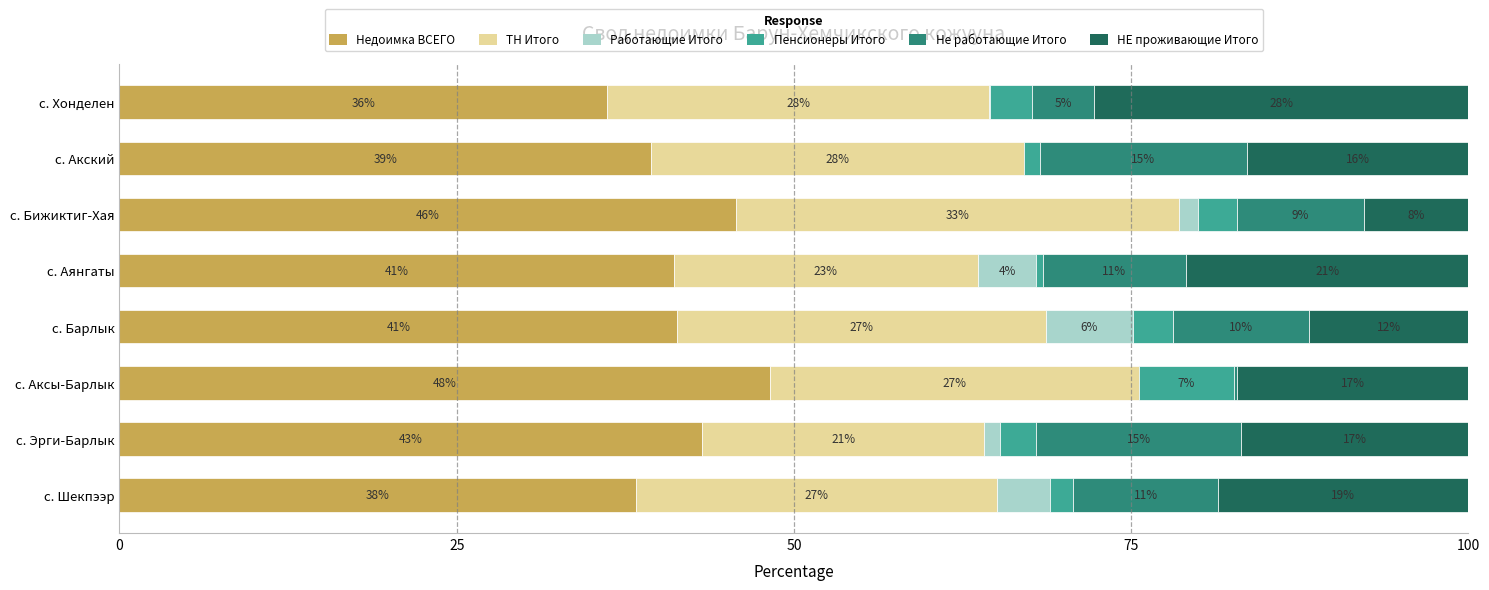

What is the sum of all Не работающие Итого values?

76.3